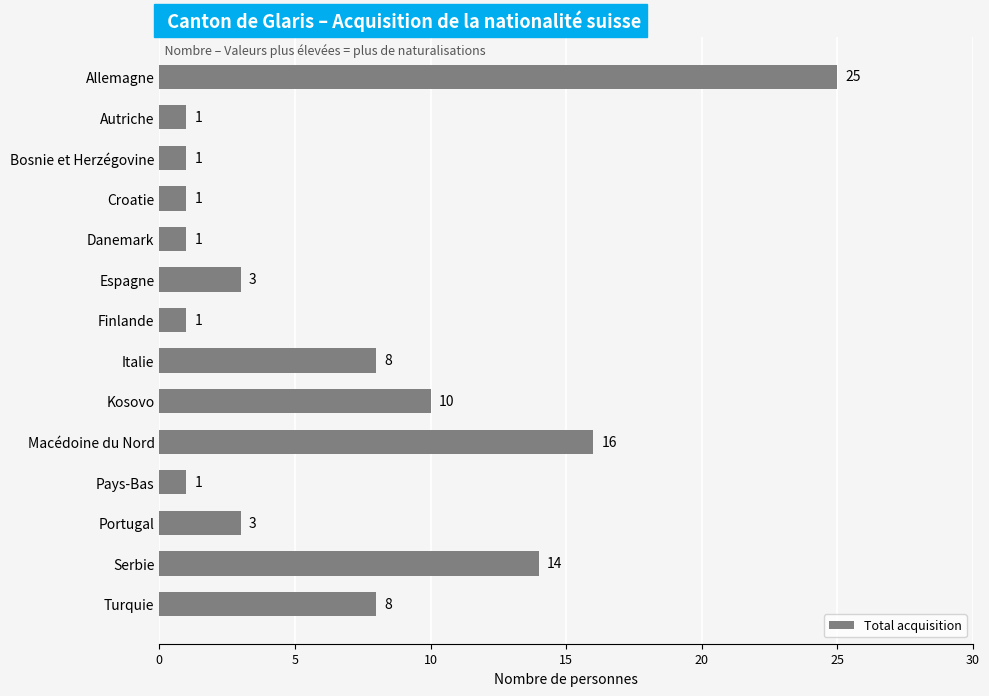

Reading top to bottom, transcribe all the data shown in this chart.

Allemagne=25	Autriche=1	Bosnie et Herzégovine=1	Croatie=1	Danemark=1	Espagne=3	Finlande=1	Italie=8	Kosovo=10	Macédoine du Nord=16	Pays-Bas=1	Portugal=3	Serbie=14	Turquie=8